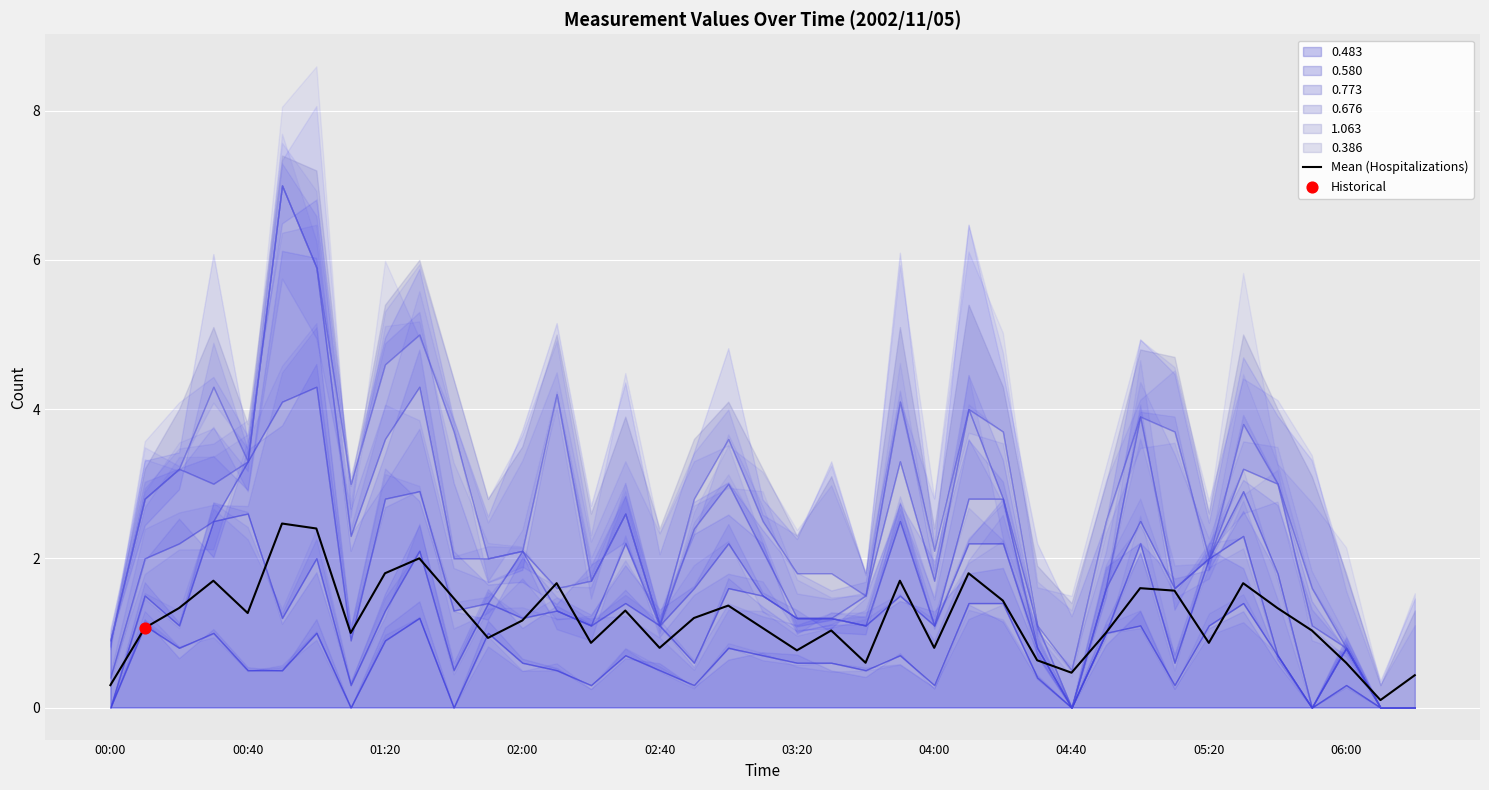

Which has a higher value, 20 or 37?

20